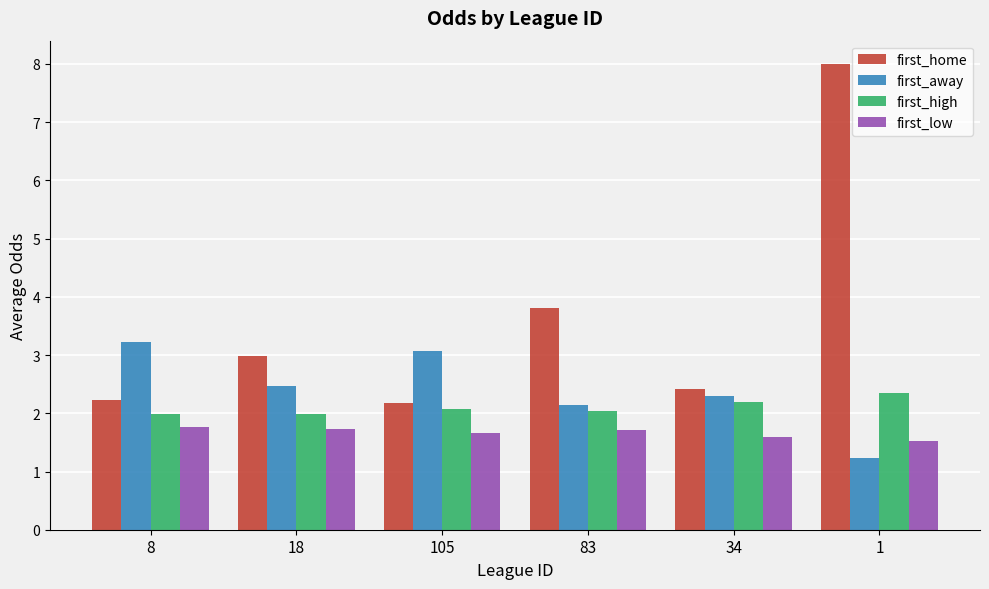

Which series has the largest total across all categories?

first_home